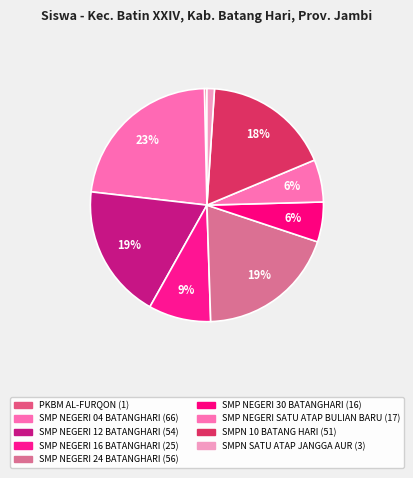

To the nearest percent, what portion does SMP NEGERI 04 BATANGHARI represent?

23%